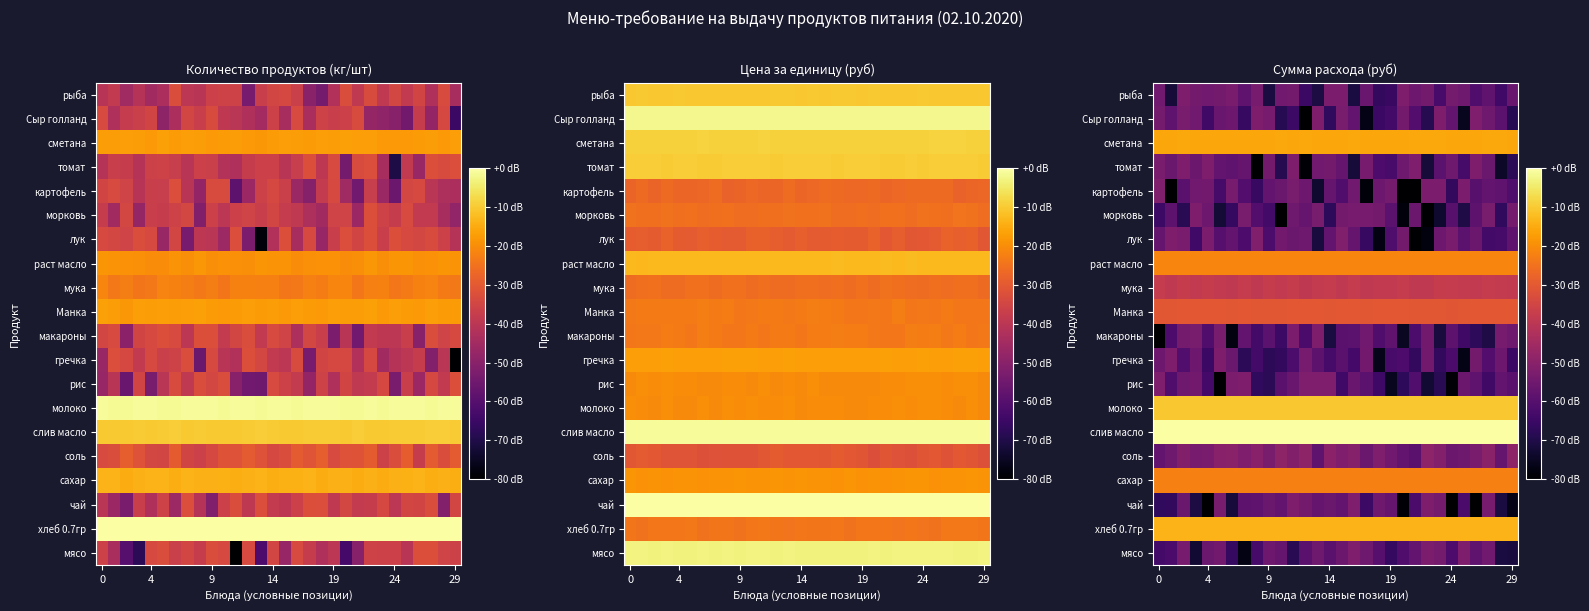

What is the minimum value shown in the chart?

-105.3